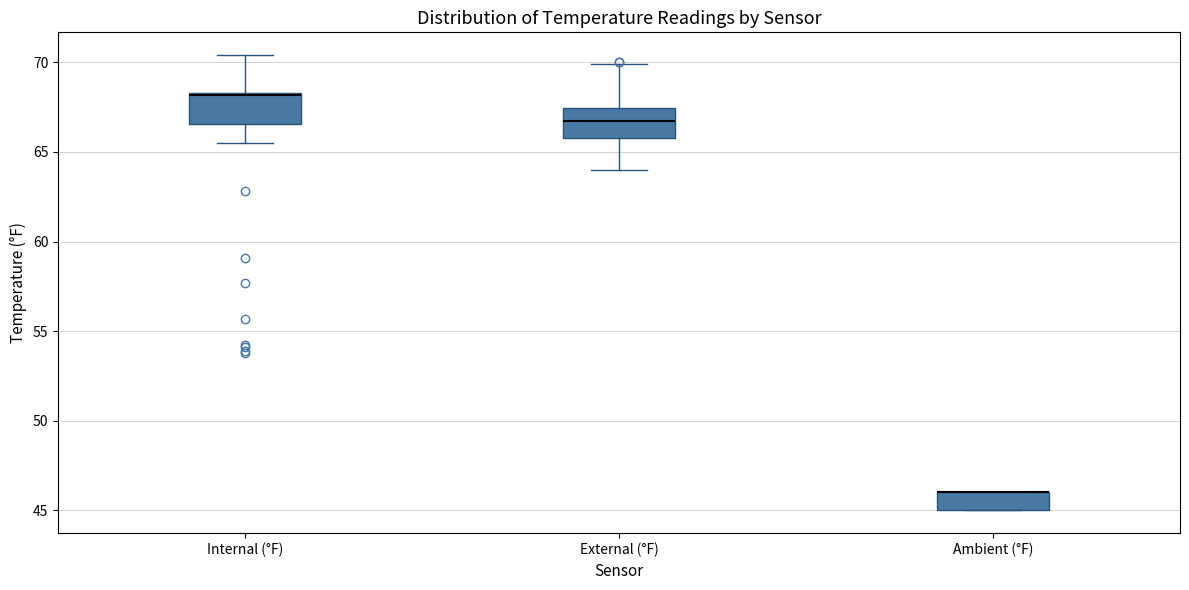

Reading left to right, read every box against the y-axis: the position of its median line, the range the box covers, and the ends of its whiskers. The values are not printed on the chart, so give them approximately, as read against the axis.

Internal (°F): median 68.0 (drawn on the box's upper edge), box 66.5 to 68.5, whiskers 65.5 to 70.5
External (°F): median 67.0, box 66.0 to 67.5, whiskers 64.0 to 70.0
Ambient (°F): median 46.0 (drawn on the box's upper edge), box 45.0 to 46.0, whiskers 45.0 to 46.0